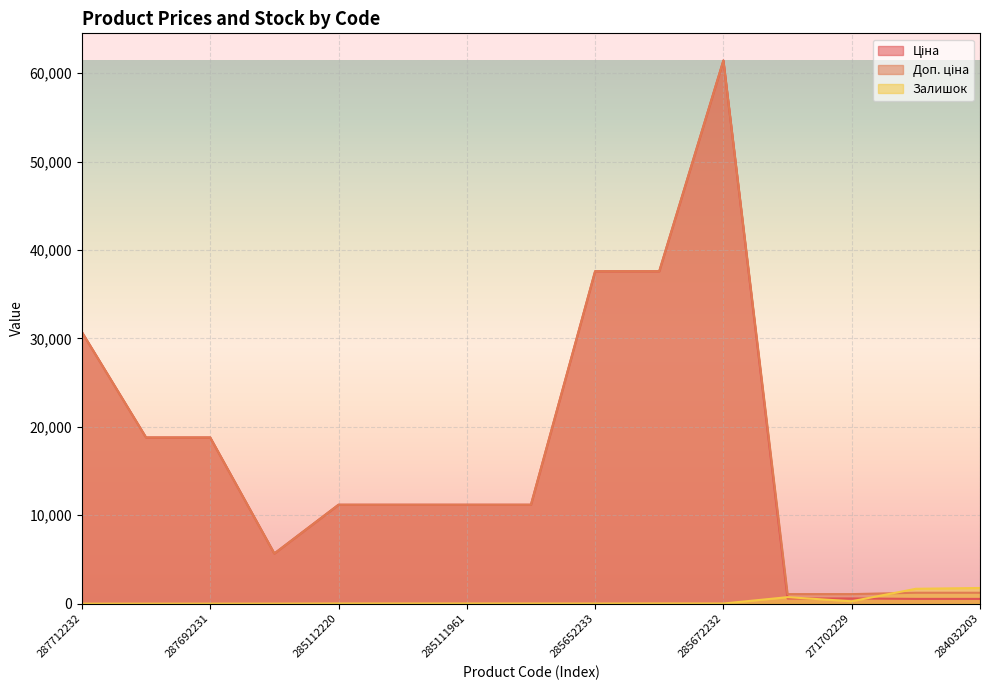

True or false: Залишок has more than 0 interior local peaks.

True